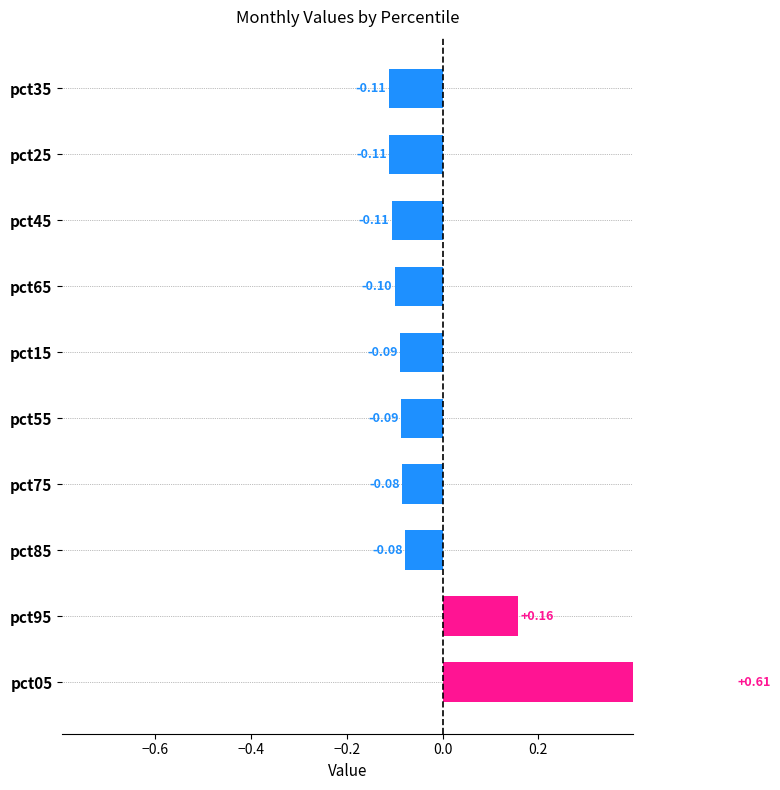

What is the change in value from pct05 to pct65?

-0.7